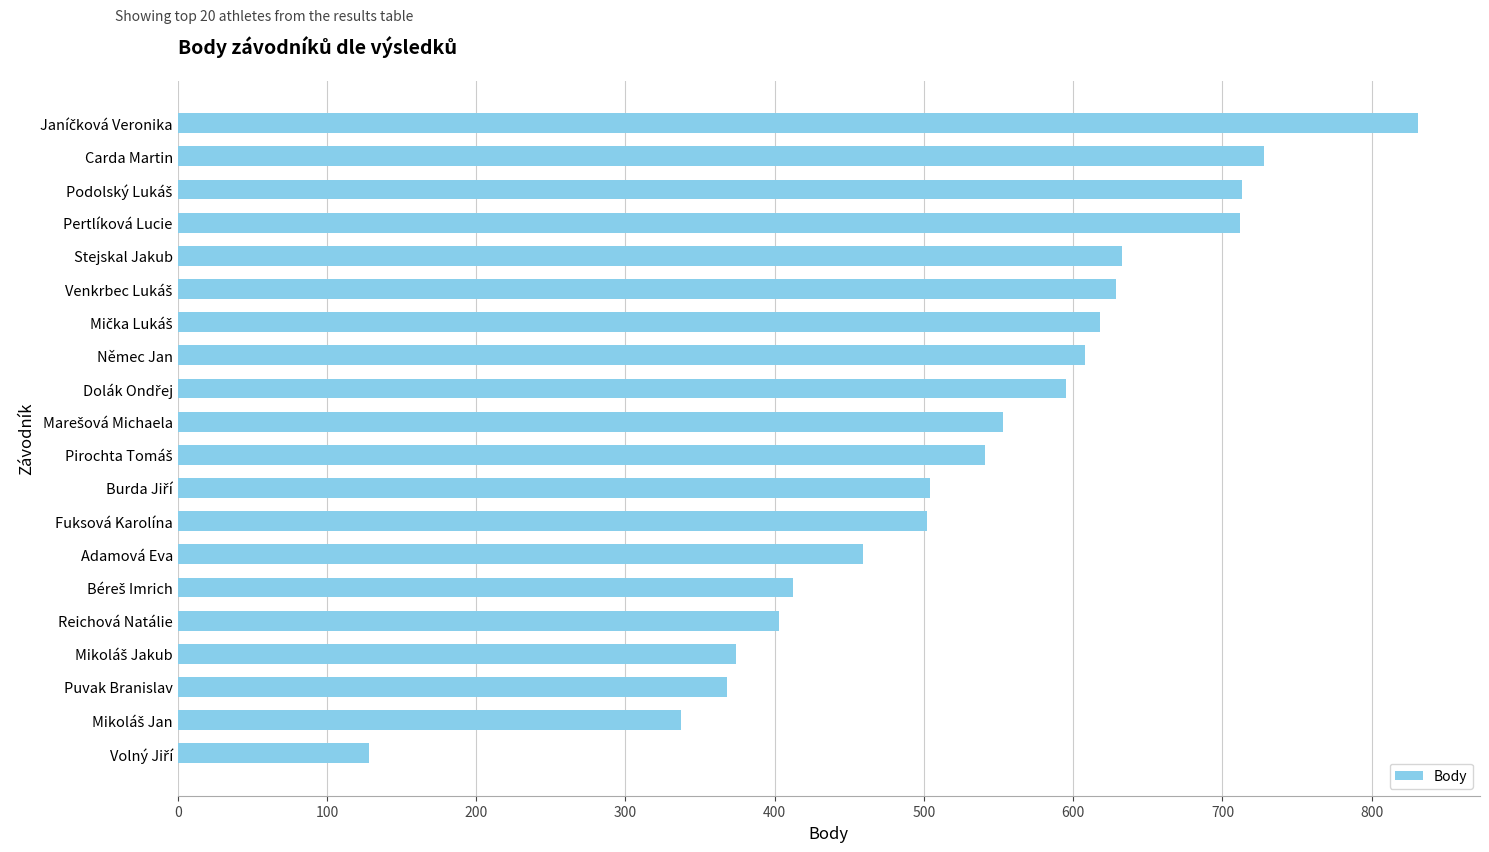

What is the sum of all values?

10648